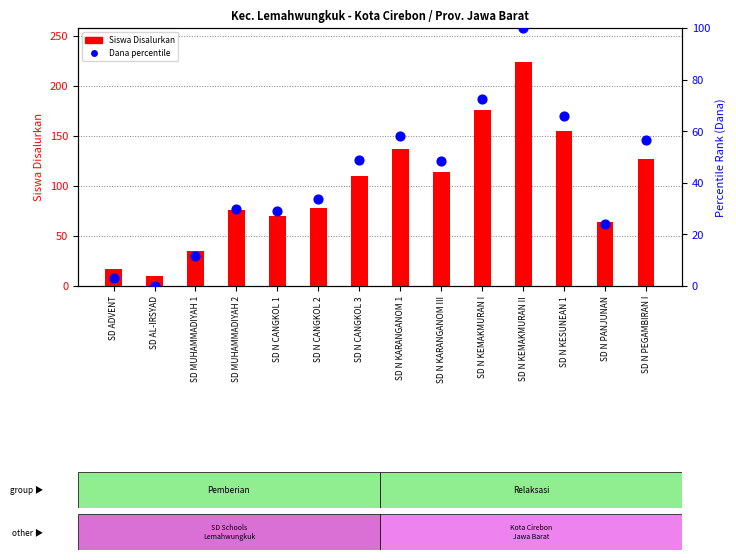

At which category is the sum across all series the highest?

SD N KEMAKMURAN II